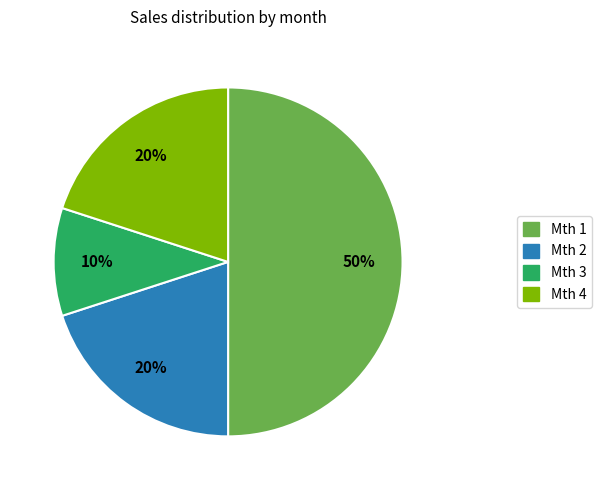

To the nearest percent, what is the difference between the Mth 2 and Mth 1 slice percentages?

30%